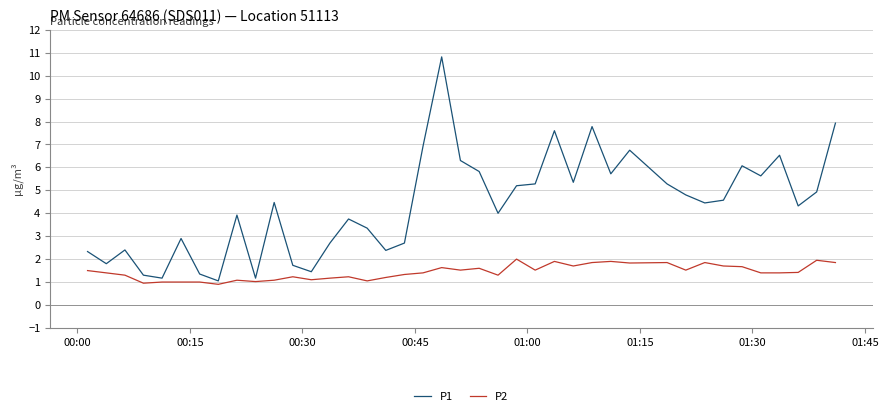

Which series has the largest total across all categories?

P1